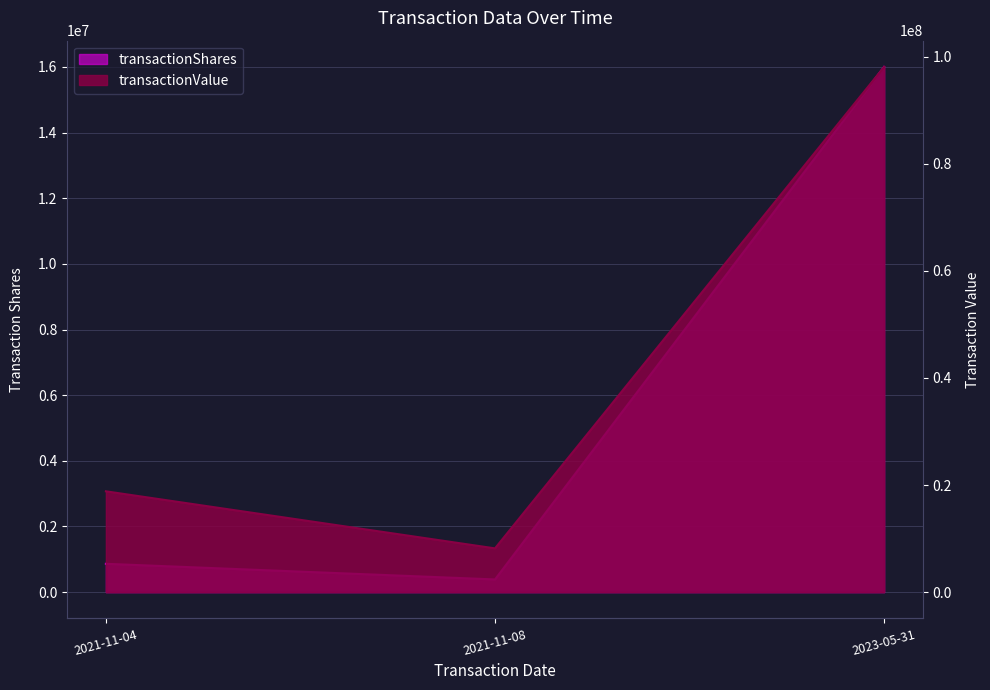

What is the value of the transactionValue point at the 1st from the left?

18829914